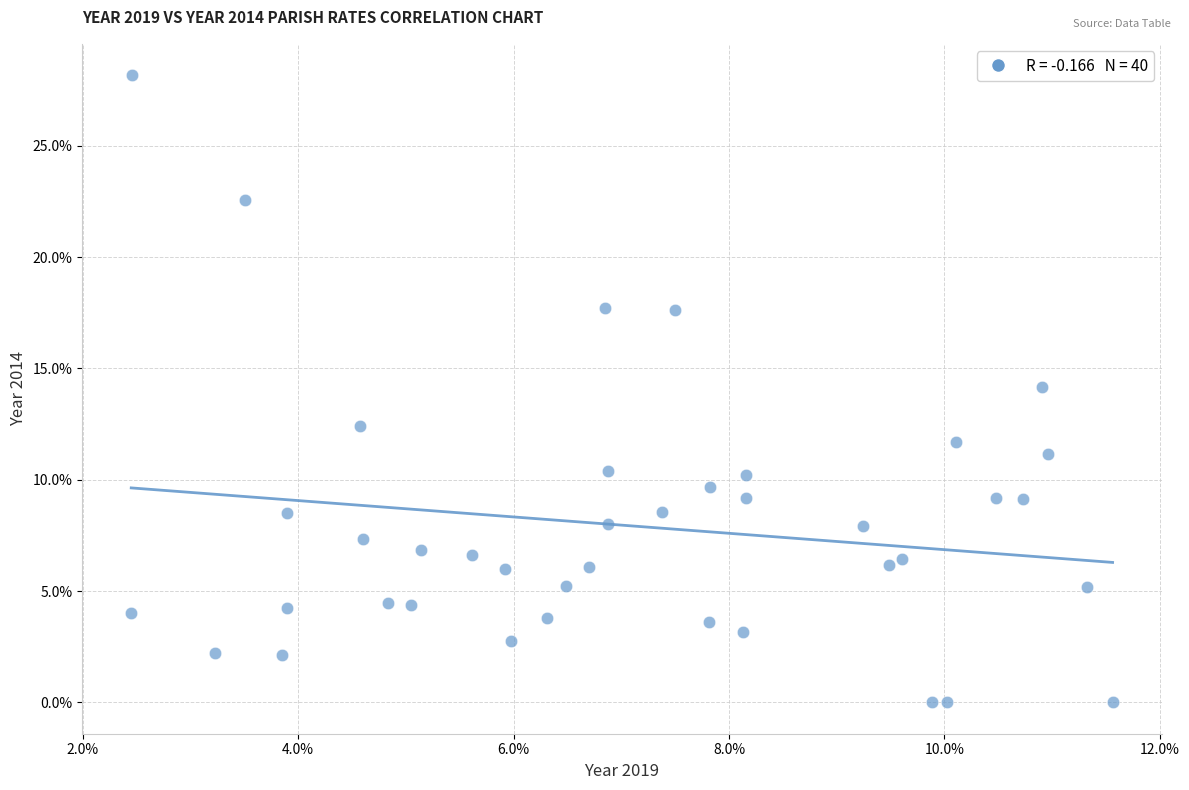

What is the range of X values (max minus min)?

9.1